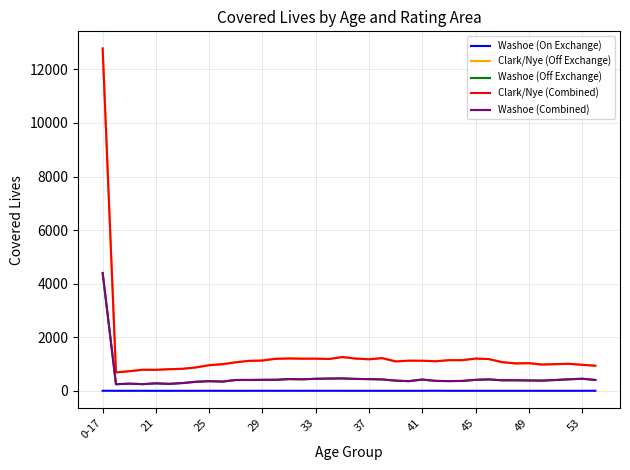

What is the highest value of the Clark/Nye (Off Exchange) series?

12781.0